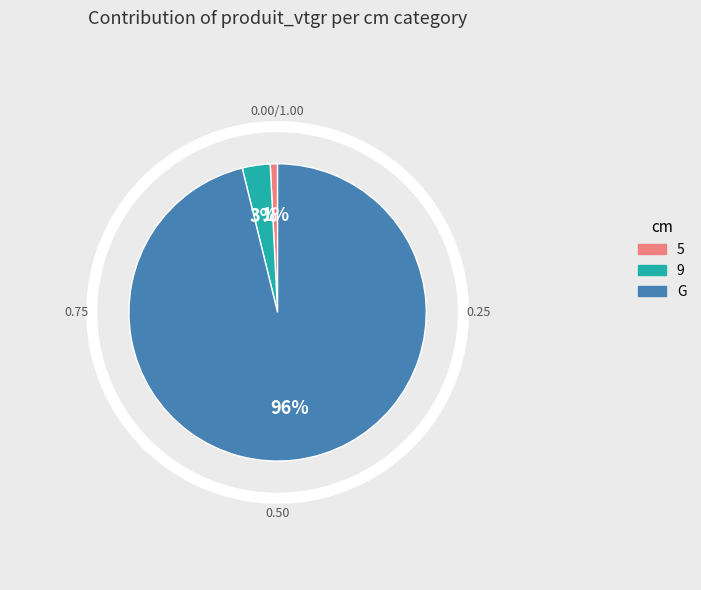

Between 5 and G, which is larger?

G